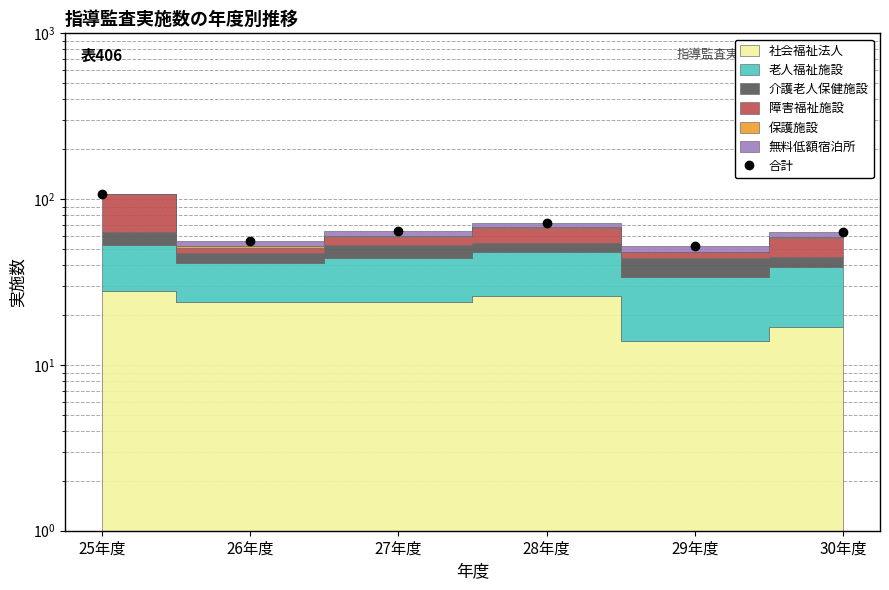

What is the label of the 5th point from the left?

29年度